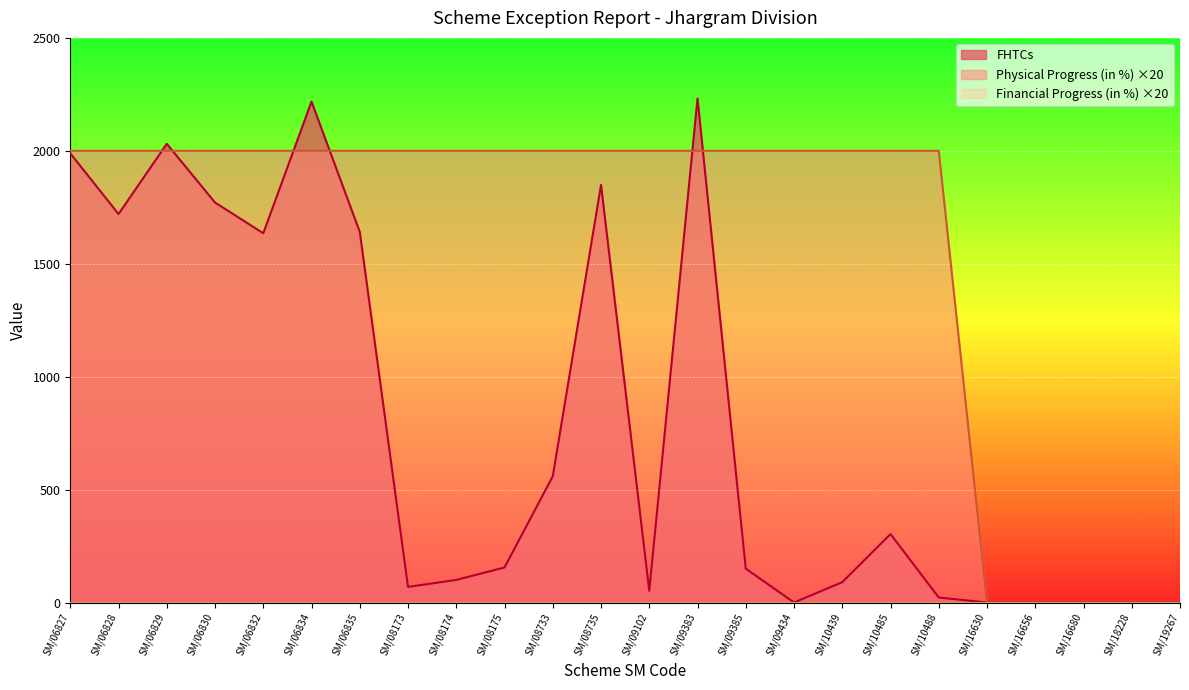

How many times do FHTCs and Physical Progress (in %) cross each other?

6